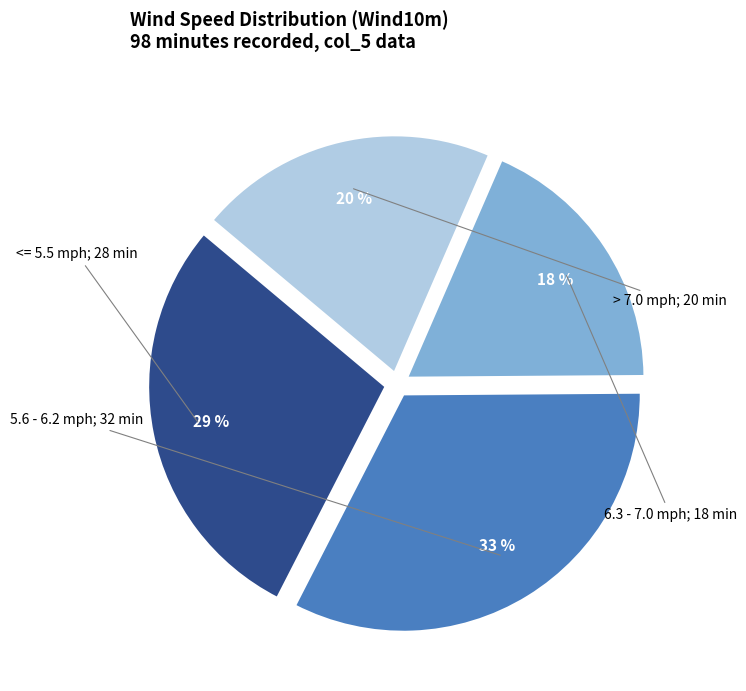

To the nearest percent, what is the average slice percentage?

25%